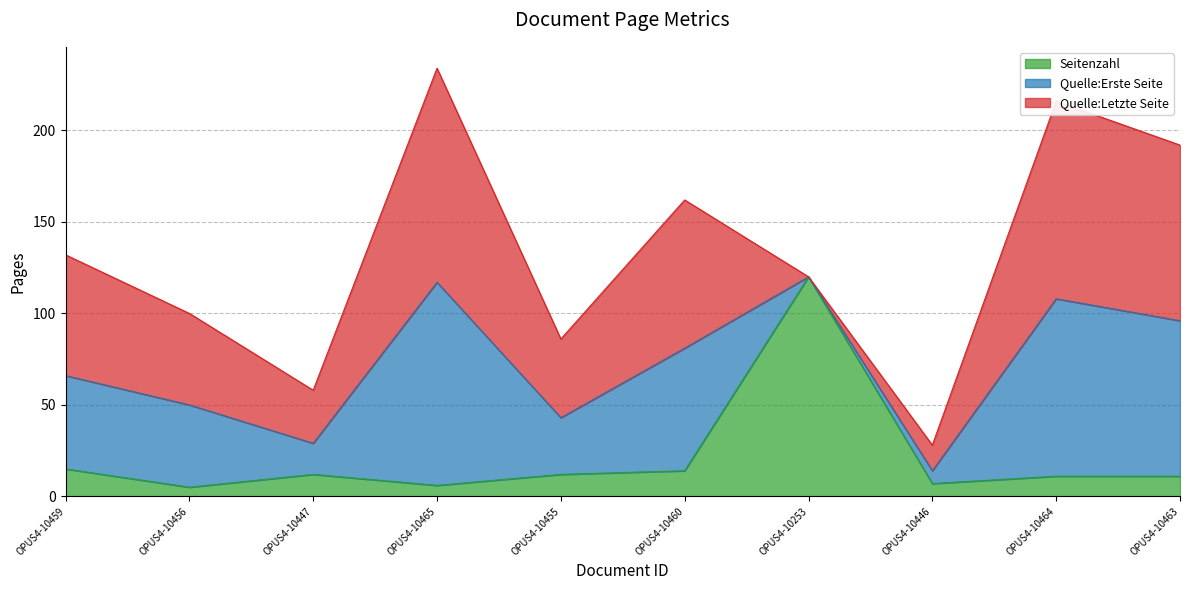

After their last crossing, which series has the higher values: Seitenzahl or Quelle:Letzte Seite?

Quelle:Letzte Seite